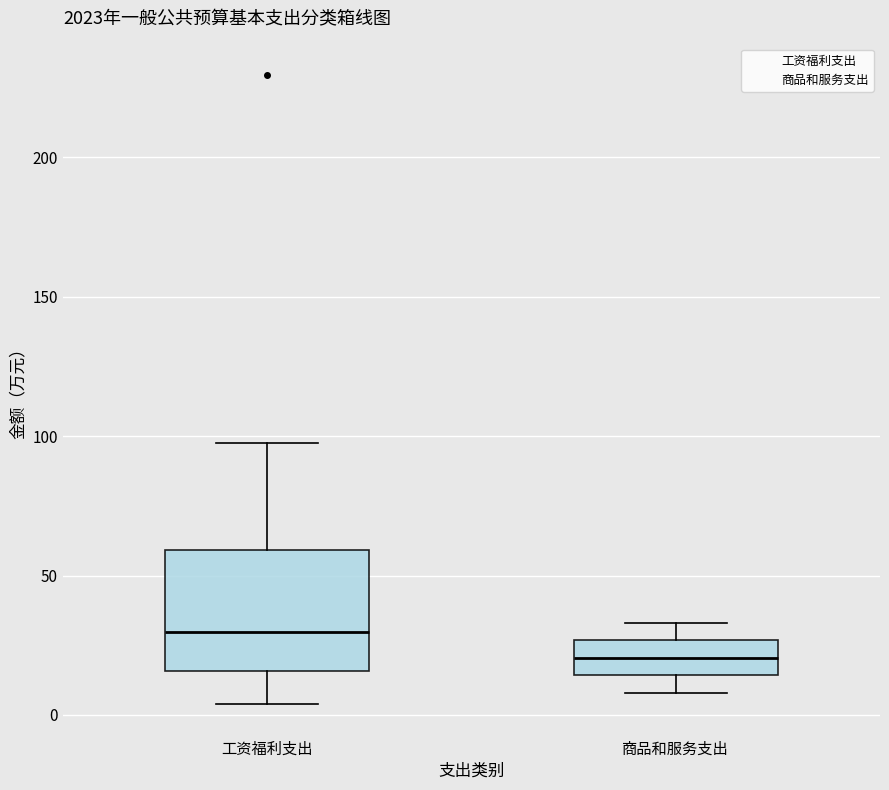

Reading left to right, transcribe this box plot: for each box, give where its median line is, the range the box spans, and where its two whiskers end, as read against the y-axis. The values are not printed on the chart, so give them approximately, as read against the axis.

工资福利支出: median 30, box 15 to 60, whiskers 5 to 100
商品和服务支出: median 20, box 15 to 25, whiskers 10 to 35